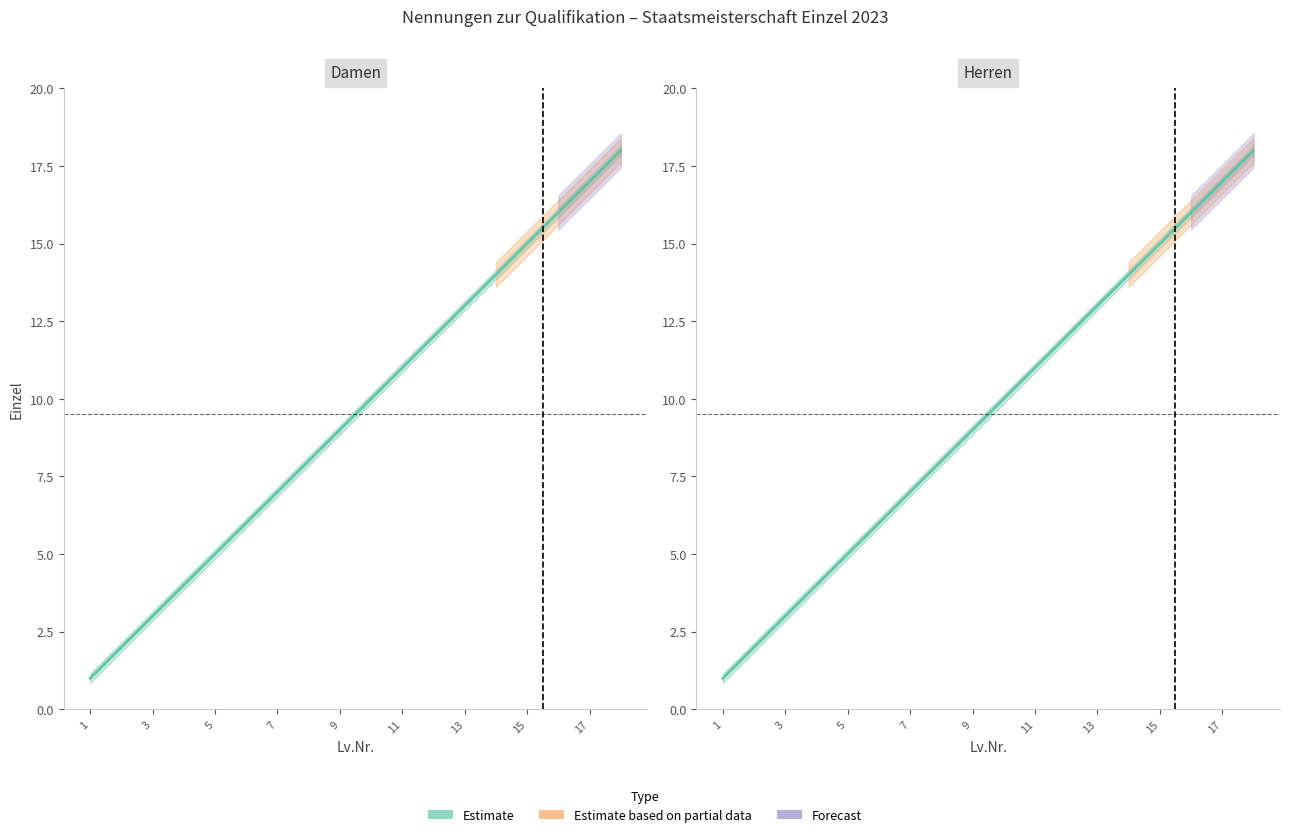

True or false: Damen has a value of 14 at 14.

True